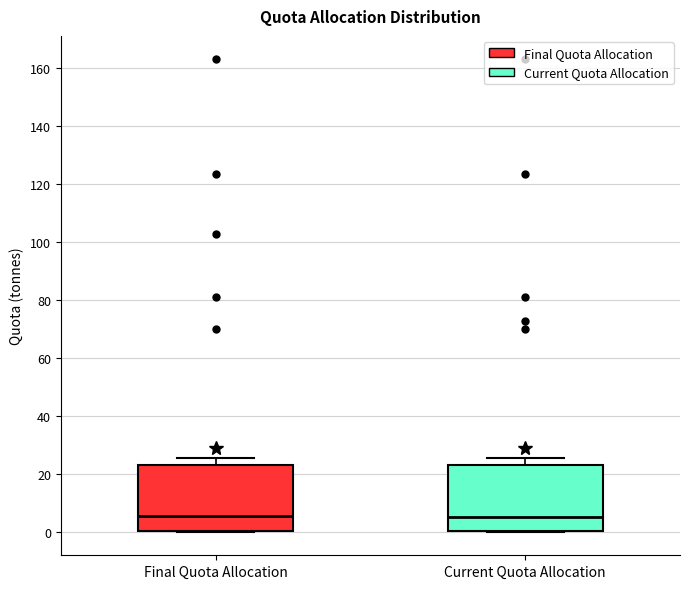

Reading left to right, read every box against the y-axis: the position of its median line, the range the box covers, and the ends of its whiskers. The values are not printed on the chart, so give them approximately, as read against the axis.

Final Quota Allocation: median 6, box 0 to 24, whiskers 0 to 26
Current Quota Allocation: median 4, box 0 to 24, whiskers 0 to 26